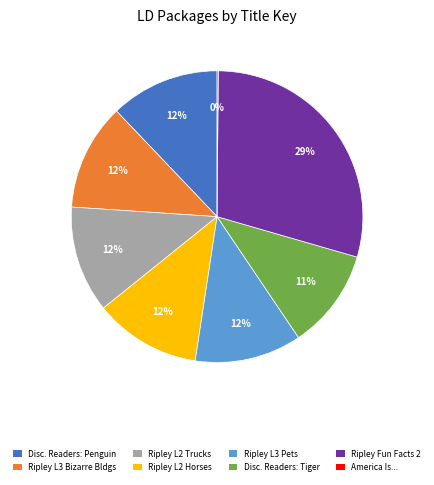

To the nearest percent, what is the average slice percentage?

12%